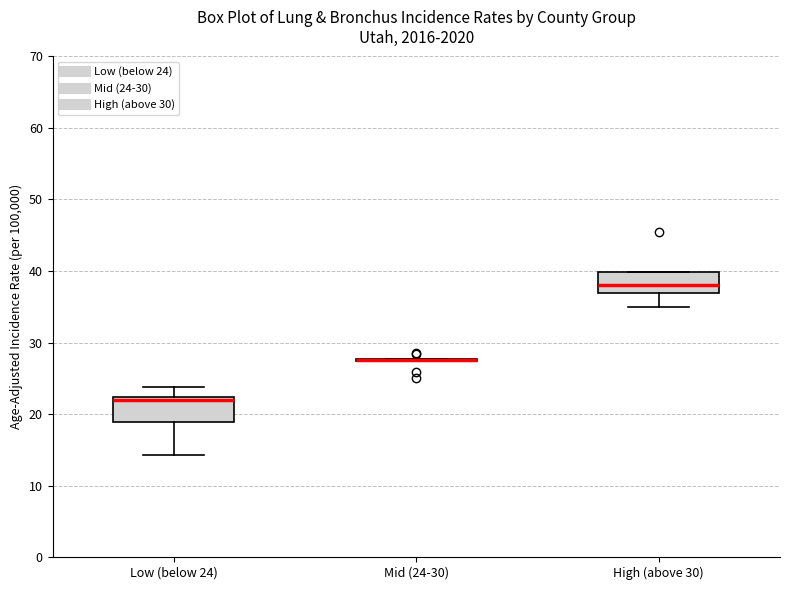

Reading left to right, read every box against the y-axis: the position of its median line, the range the box covers, and the ends of its whiskers. The values are not printed on the chart, so give them approximately, as read against the axis.

Low (below 24): median 22 (just below the box's upper edge), box 19 to 22, whiskers 14 to 24
Mid (24-30): box collapsed to a line at 28, whiskers 27 to 28
High (above 30): median 38, box 37 to 40, whiskers 35 to 40